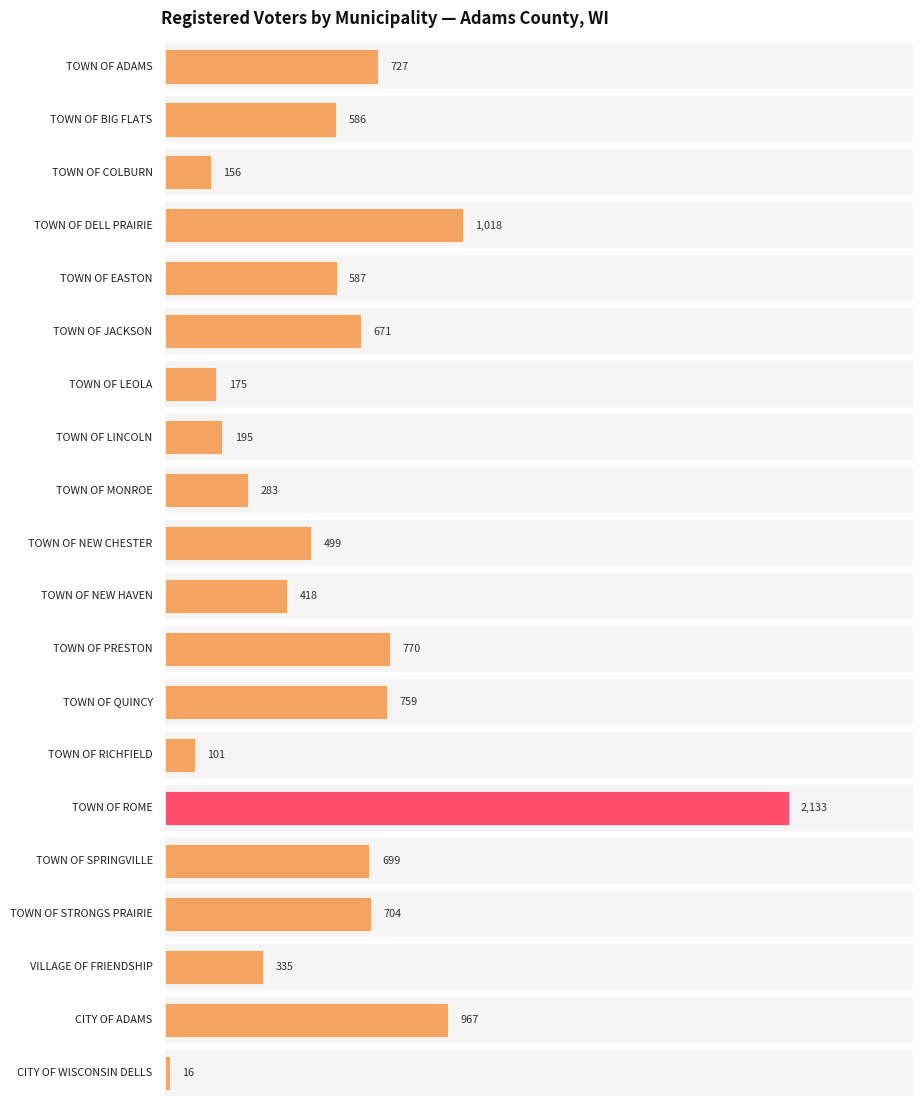

What is the change in value from TOWN OF NEW CHESTER to TOWN OF QUINCY?

+260